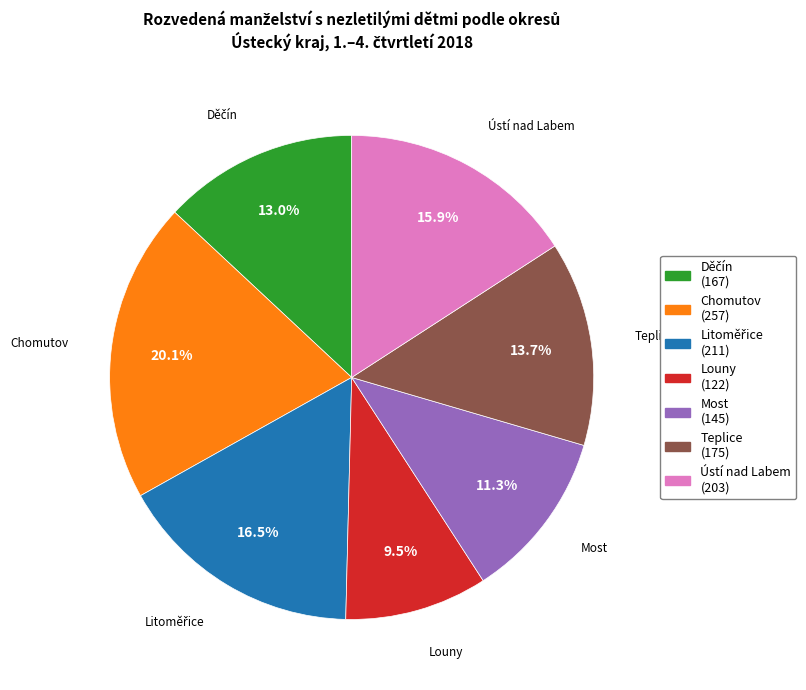

To the nearest percent, what is the difference between the largest and smallest slice percentages?

11%